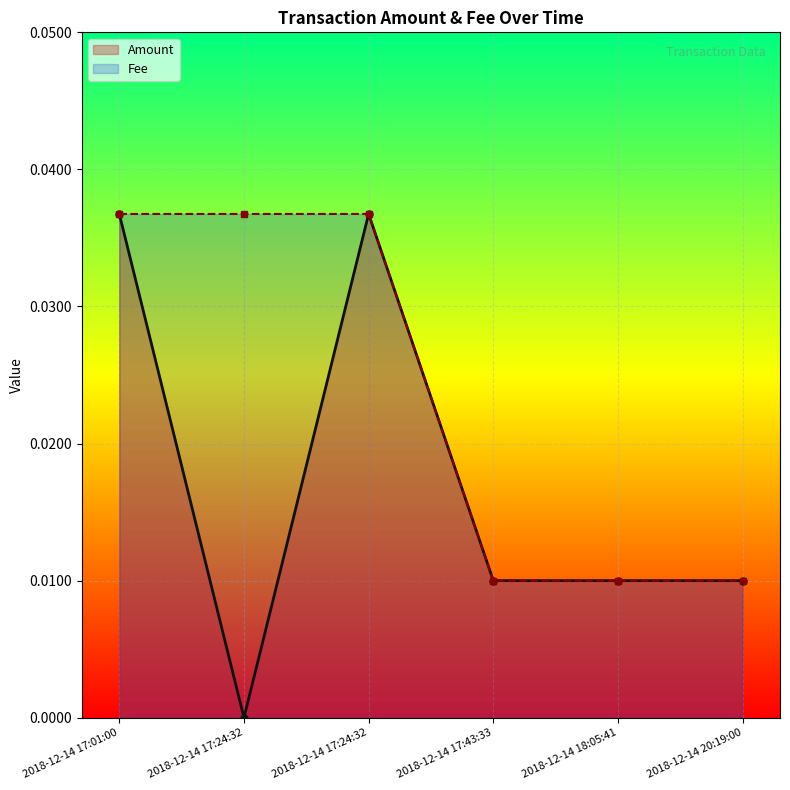

What is the label of the 3rd point from the right?

2018-12-14 17:43:33